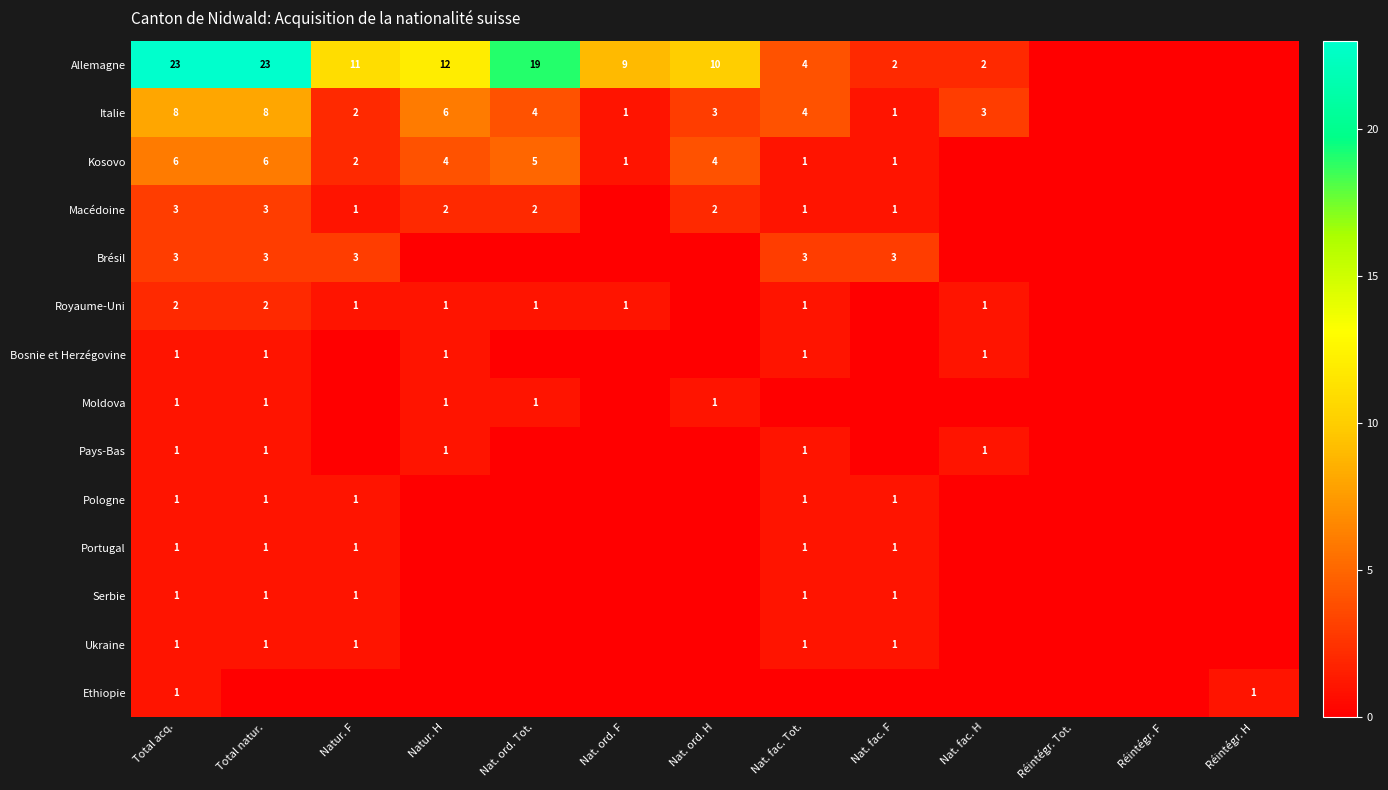

True or false: Allemagne has a value of 13 at Total acq..

False